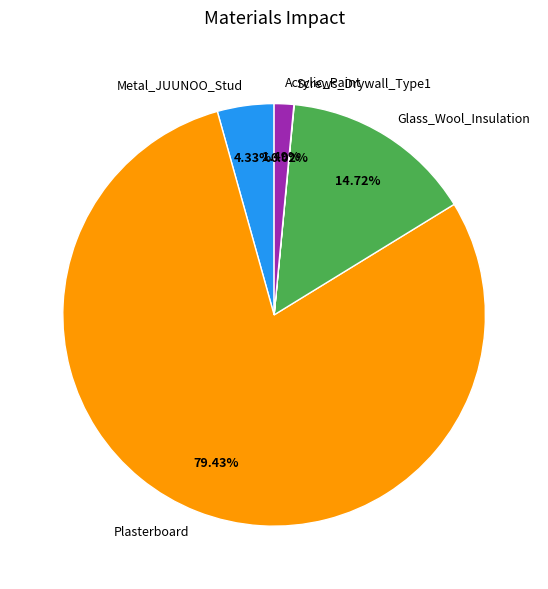

Which category has the biggest portion of the pie?

Plasterboard